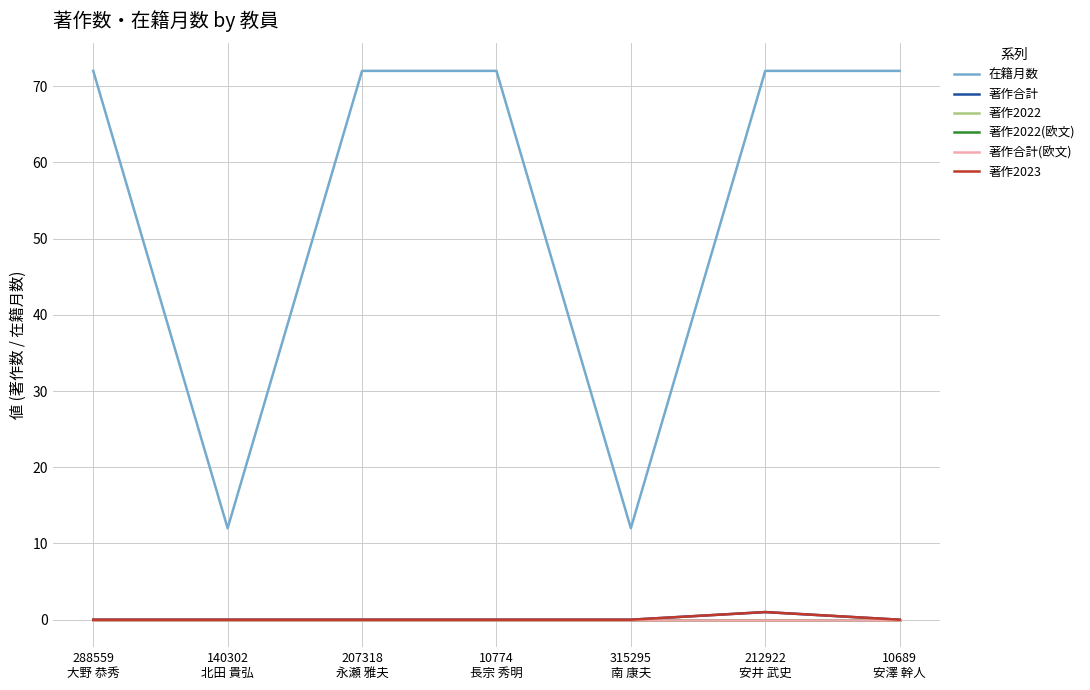

Does the chart have visible grid lines?

Yes